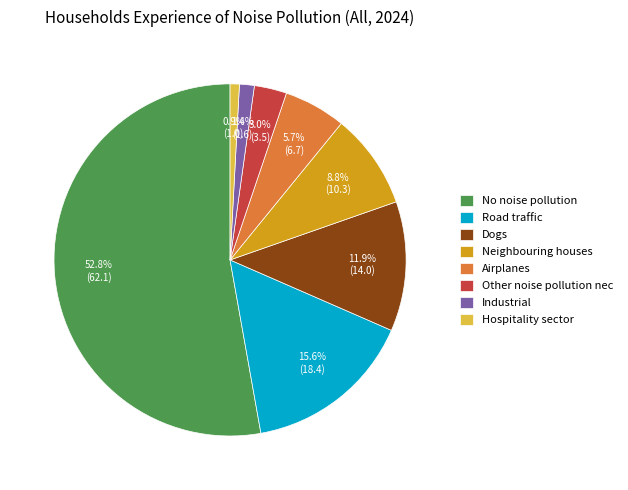

To the nearest percent, what is the average slice percentage?

12%